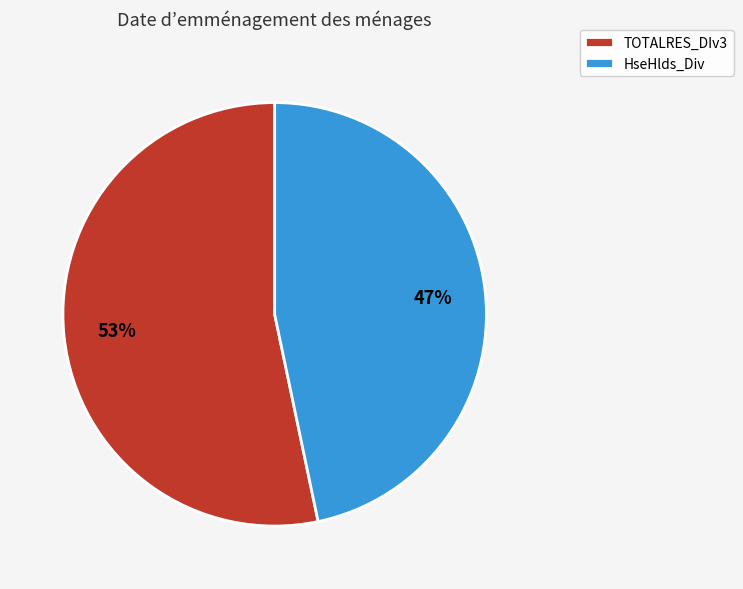

True or false: HseHlds_Div accounts for 57% of the total.

False